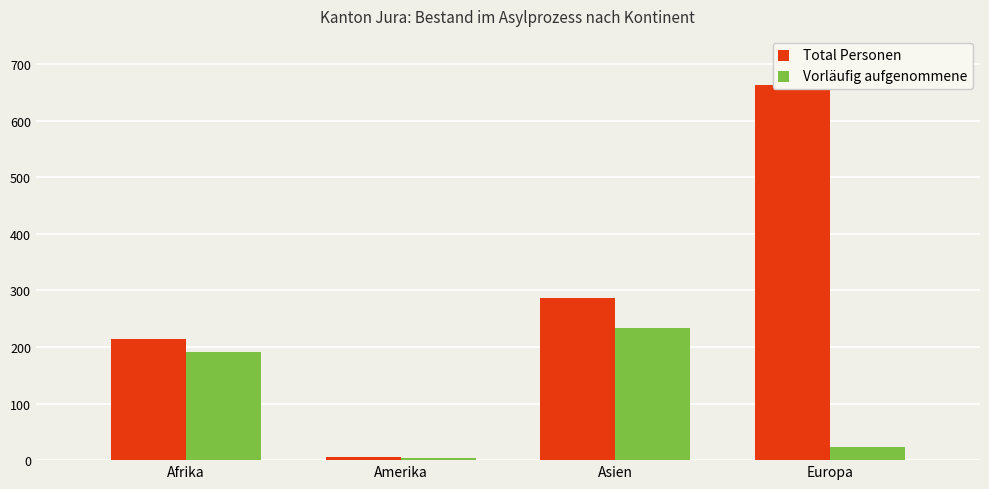

Count the Total Personen values in the range 215 to 663.

3